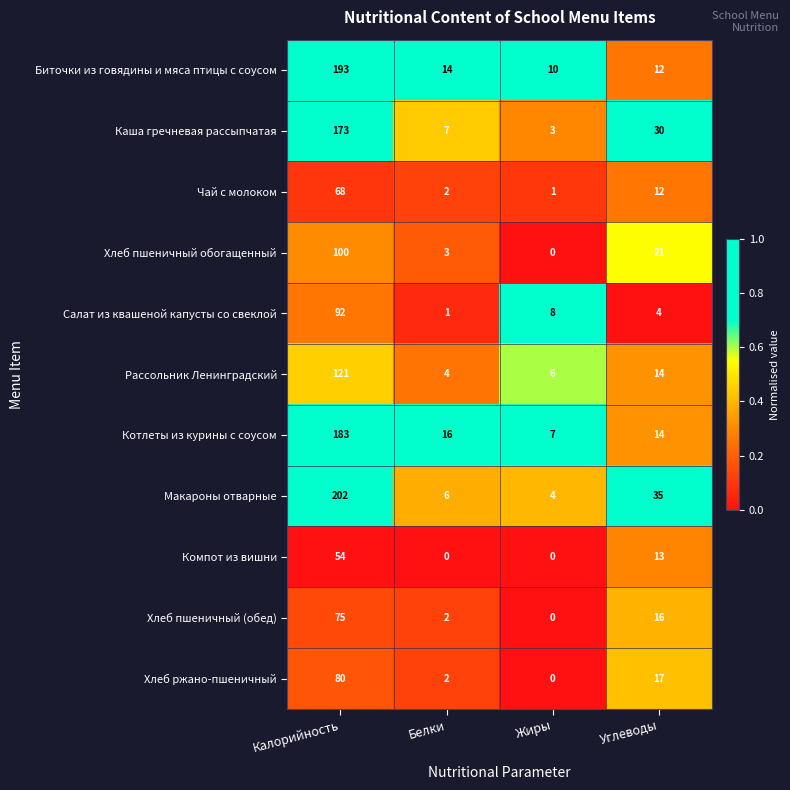

Which series has the largest range (max minus min)?

Макароны отварные